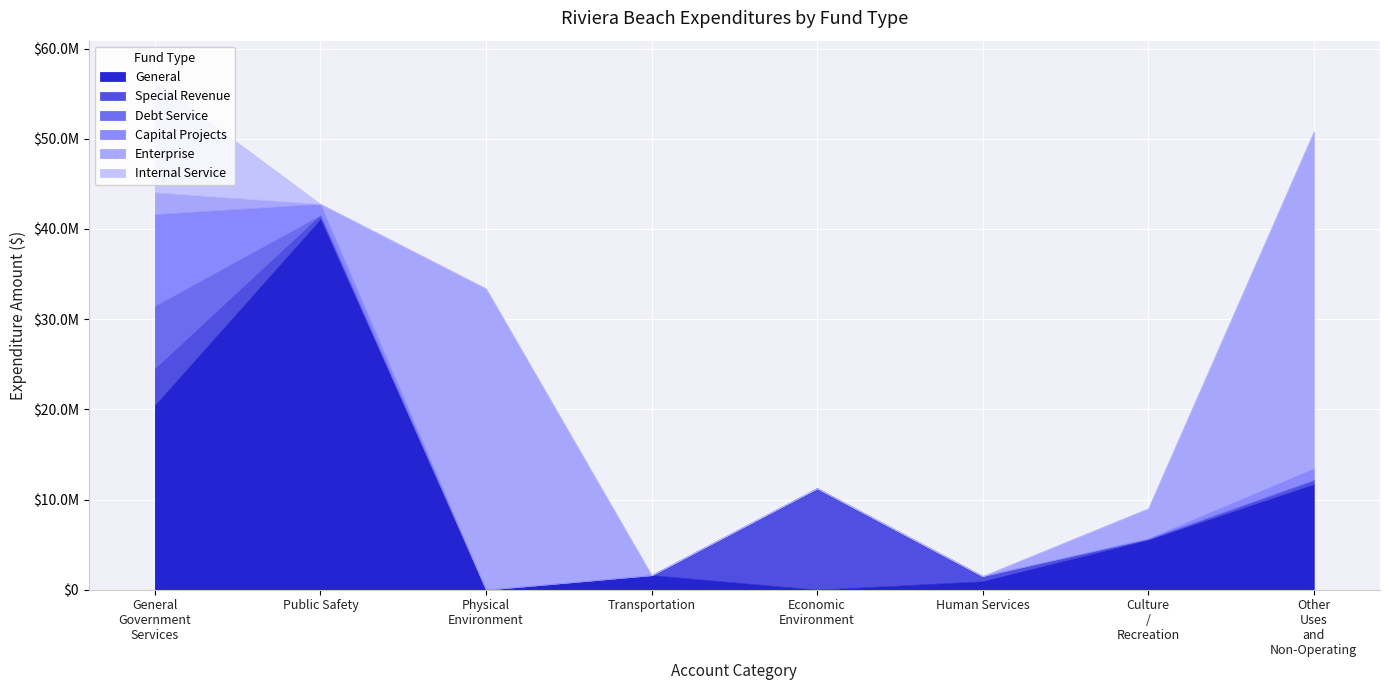

The Special Revenue series shows 183672 at Public Safety. True or false?

False